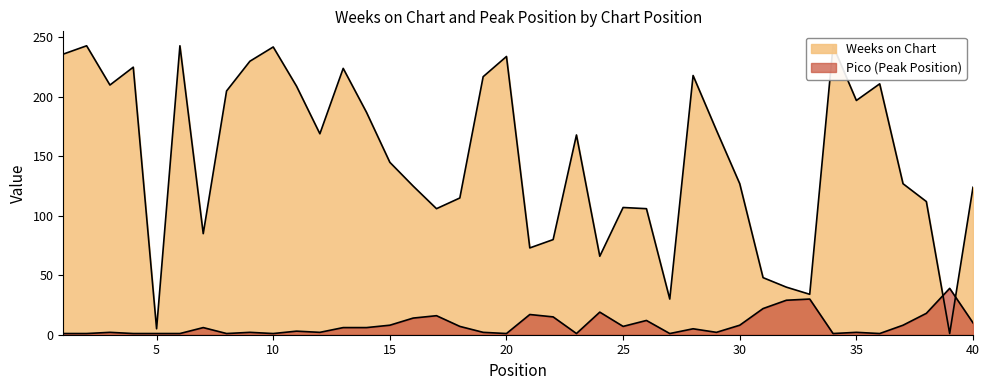

What is the value of the Weeks on Chart point at the 33rd from the left?

34